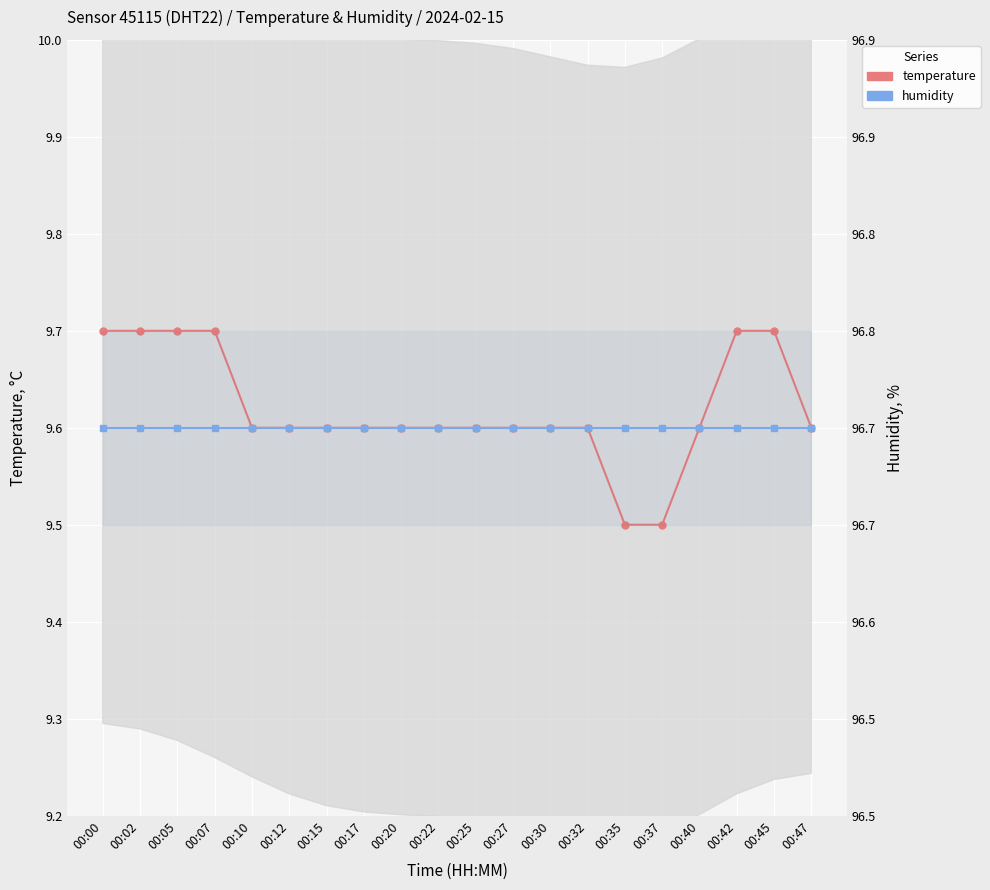

Rank the series by their maximum value, from highest to lowest.

humidity, temperature